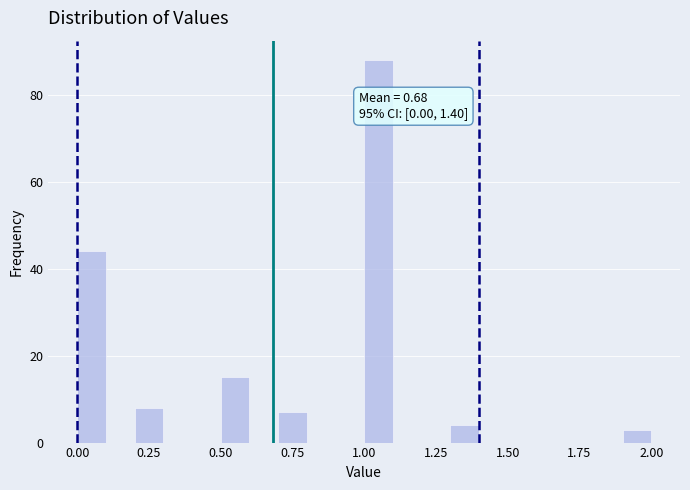

Around what value on the x-axis is the tallest bar? Give the approximate position of its centre, as read against the axis.

1.05